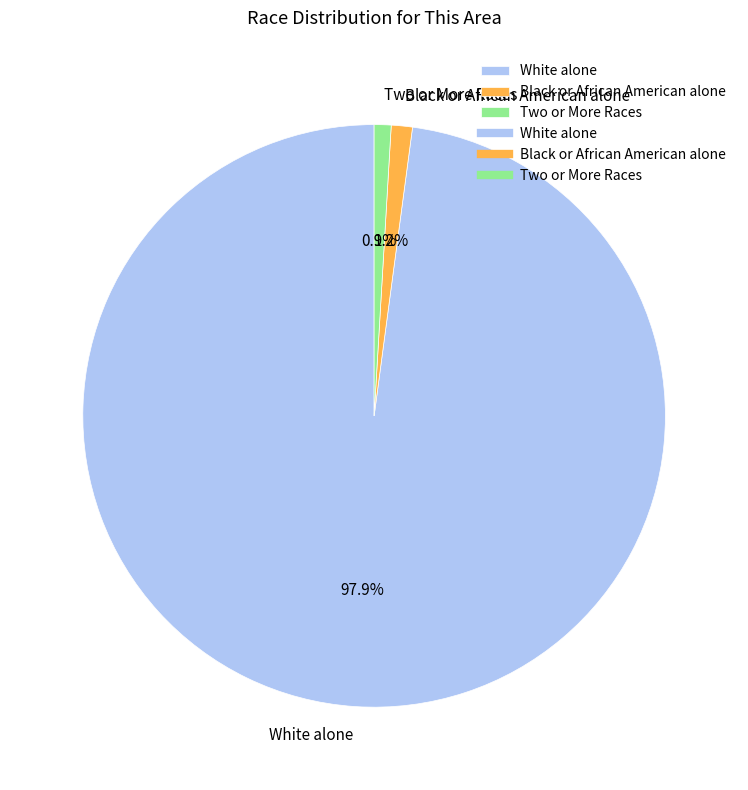

Between Two or More Races and White alone, which is larger?

White alone